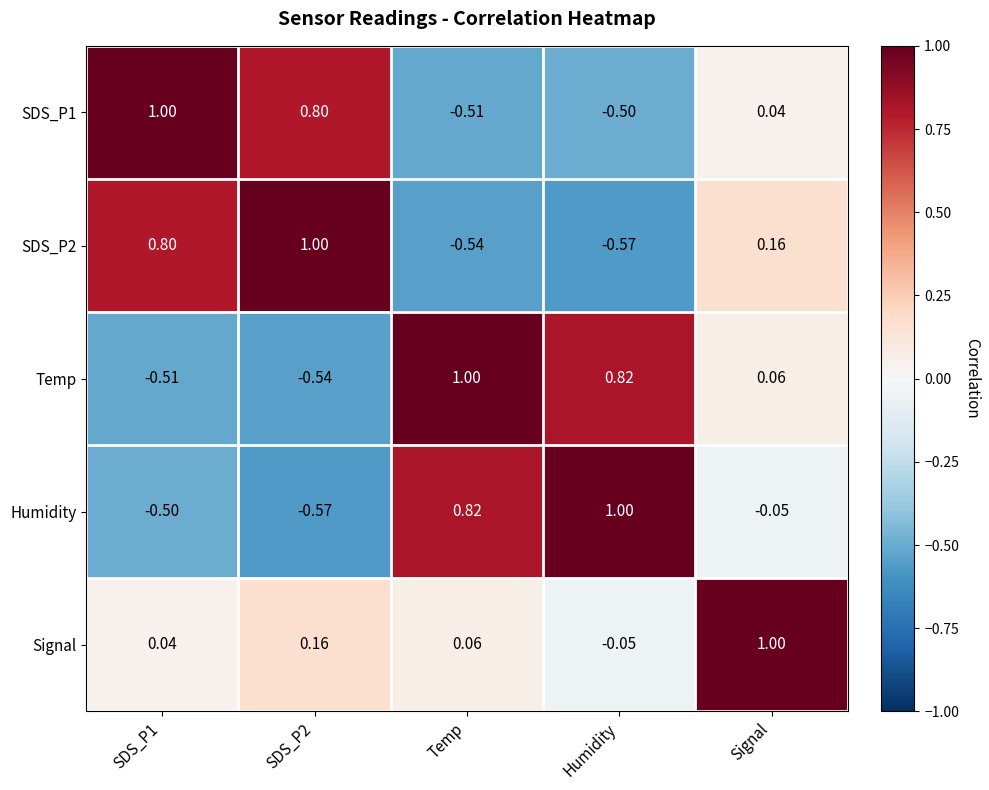

How many data points in Signal are less than 0?

1